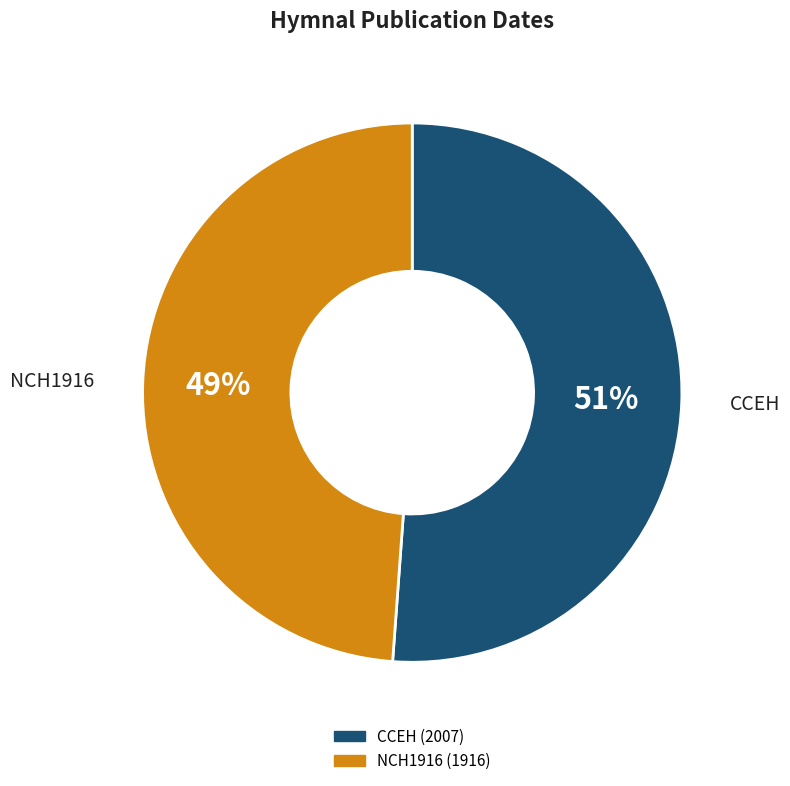

To the nearest percent, what is the difference between the largest and smallest slice percentages?

2%